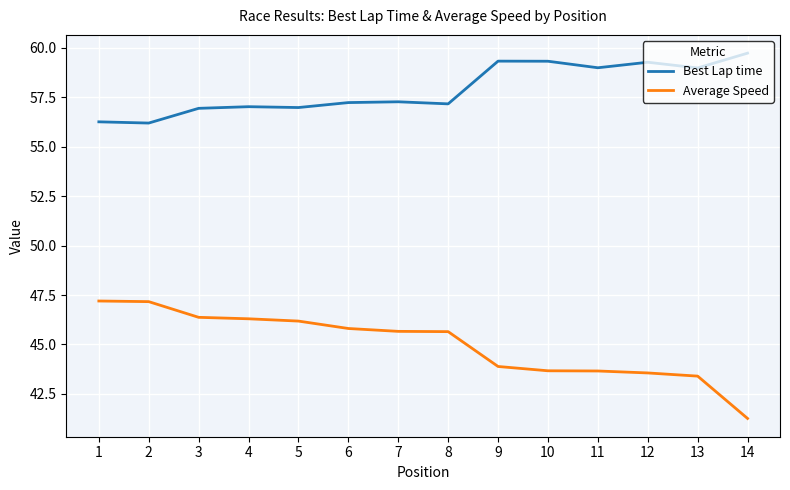

Which series has the largest total across all categories?

Best Lap time